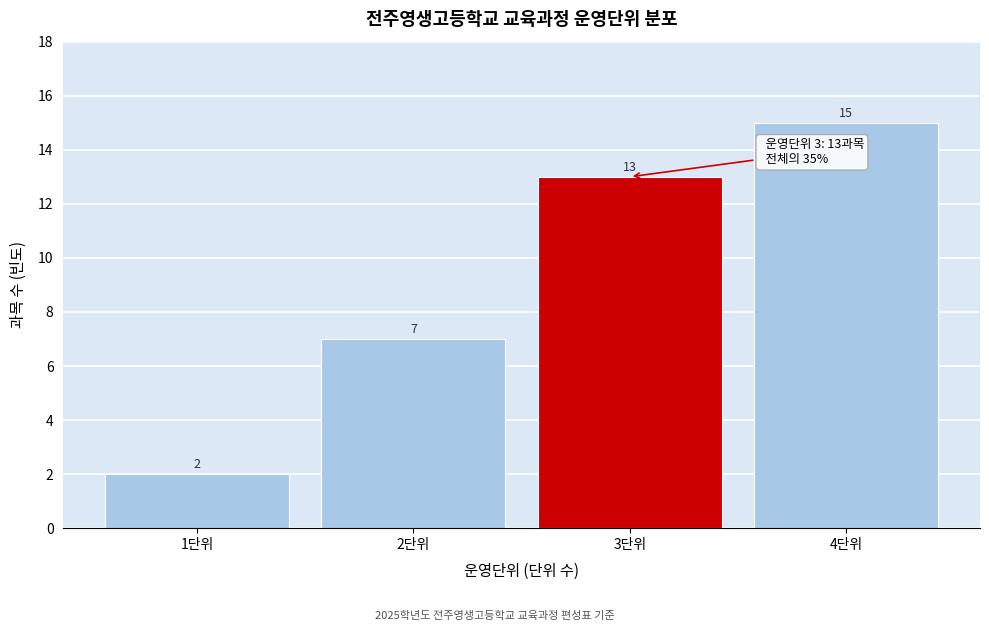

Reading left to right, extract all data points from this chart.

2	7	13	15